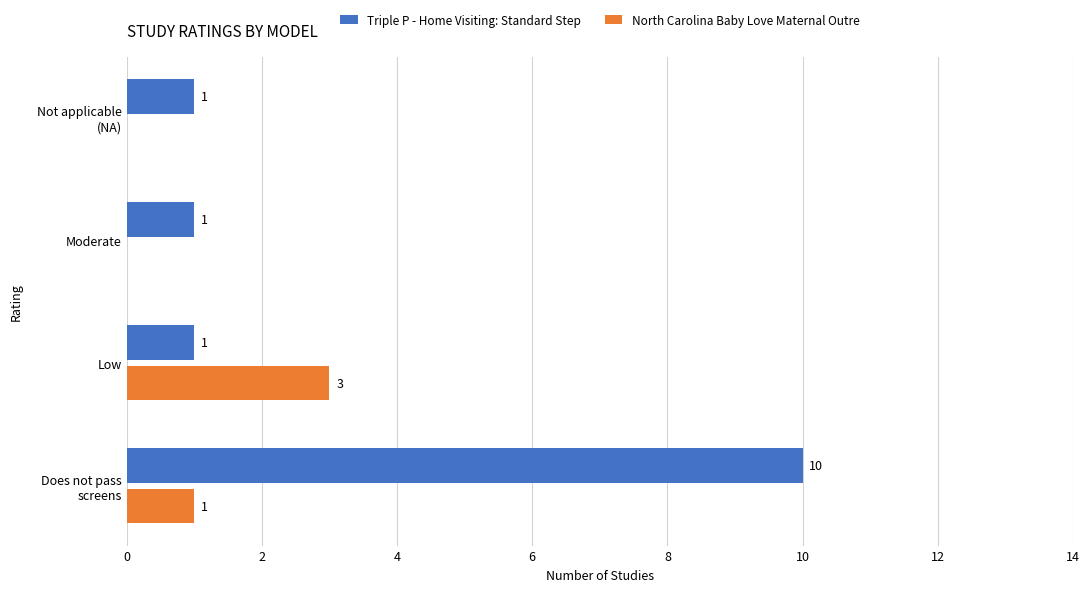

What value does the North Carolina Baby Love Maternal Outre series have at Low?

3